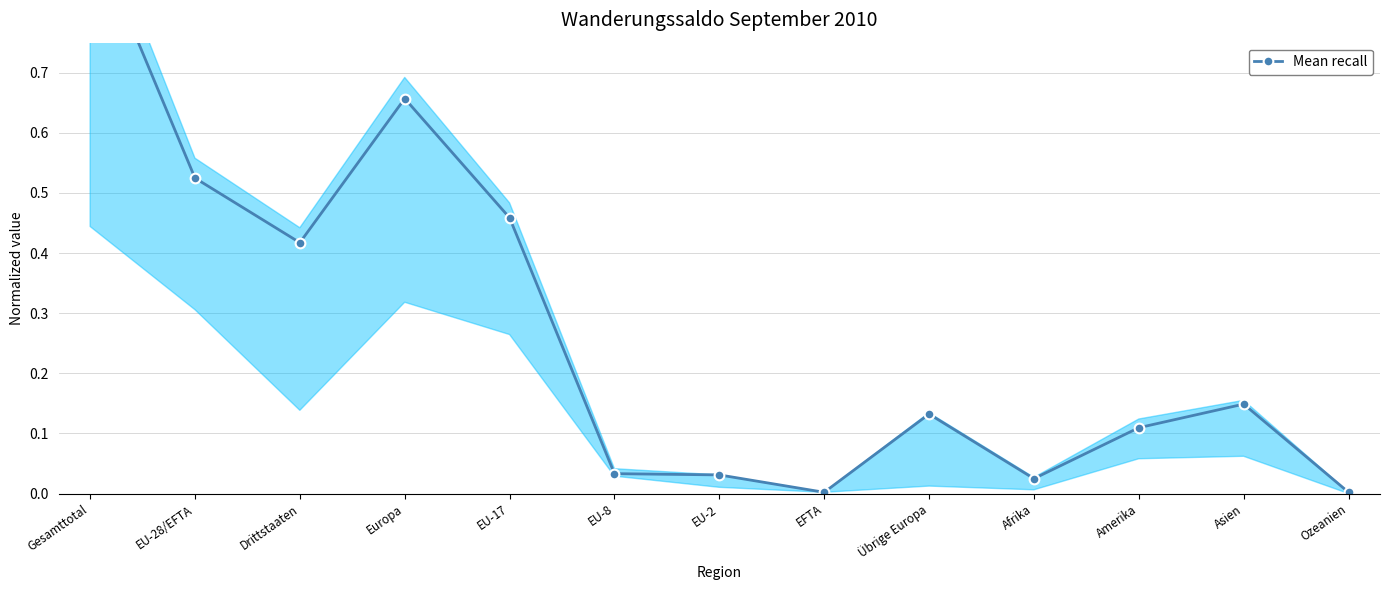

Where is the data nearest to the value 0?

EFTA